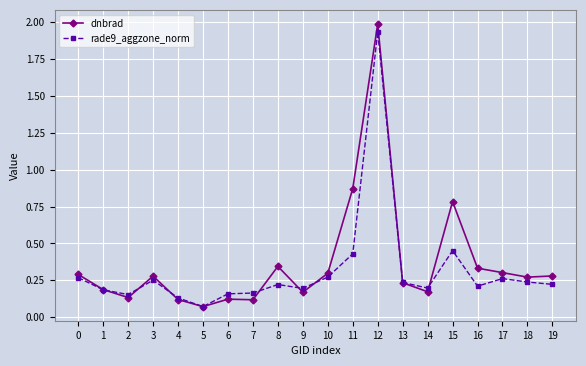

Which category has the highest value in the dnbrad series?

12